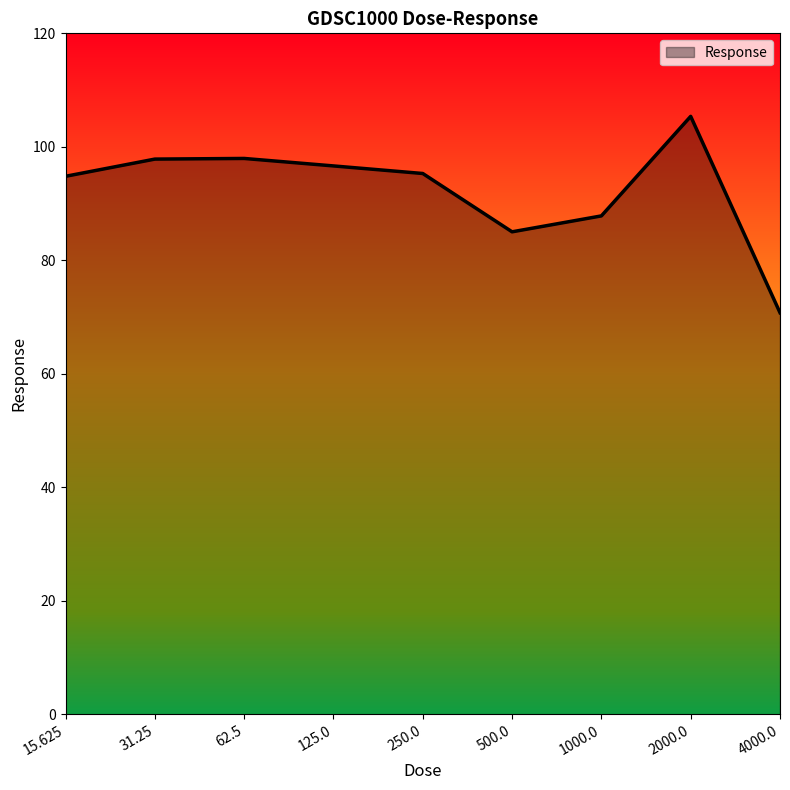

True or false: the data shows 95.3 at 250.0.

True